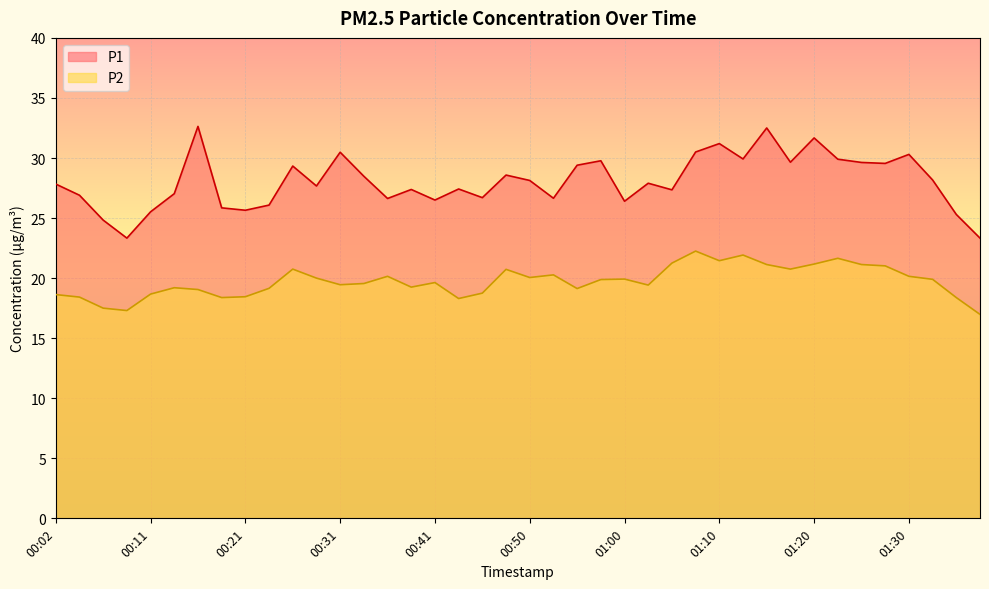

True or false: P1 and P2 cross at least once.

False